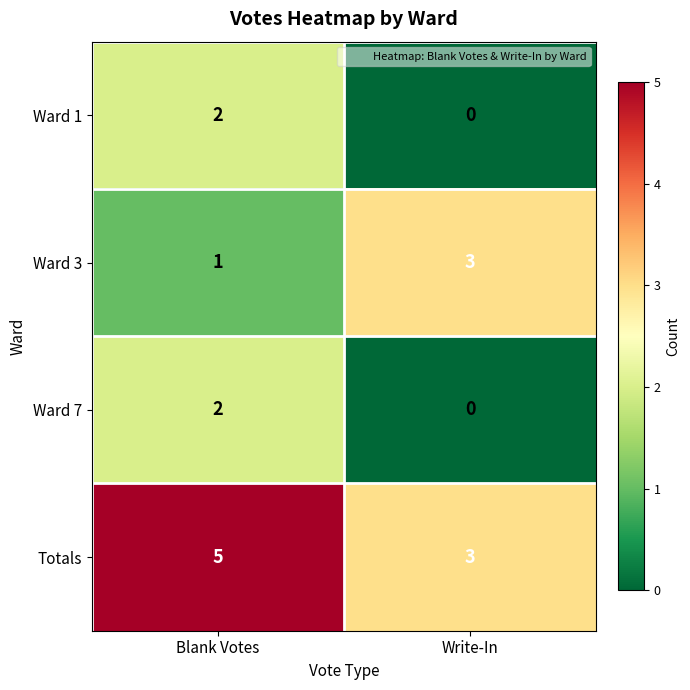

The value of Ward 1 at Blank Votes is 1. True or false?

False